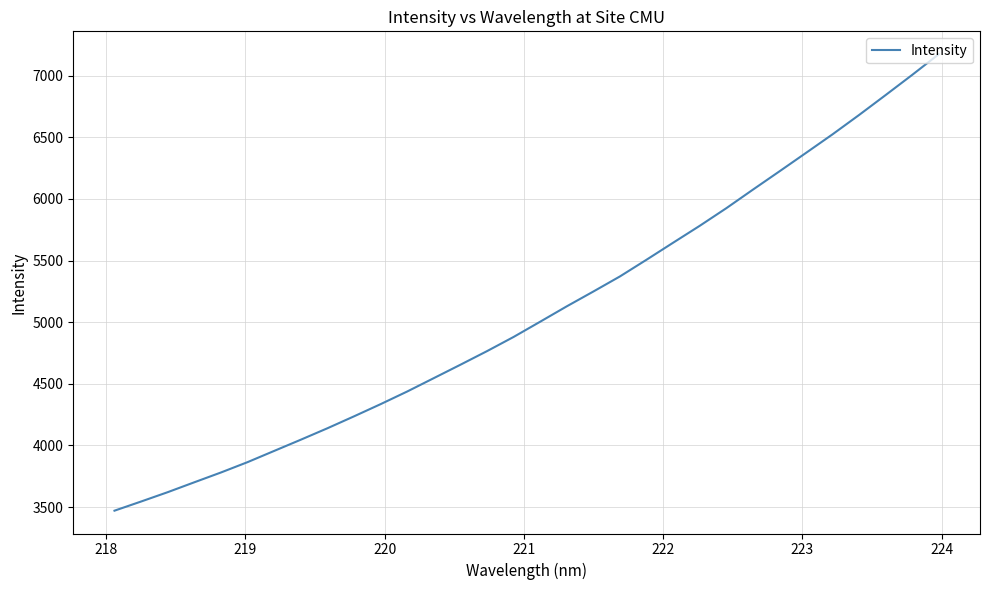

What is the minimum value shown in the chart?

3471.0